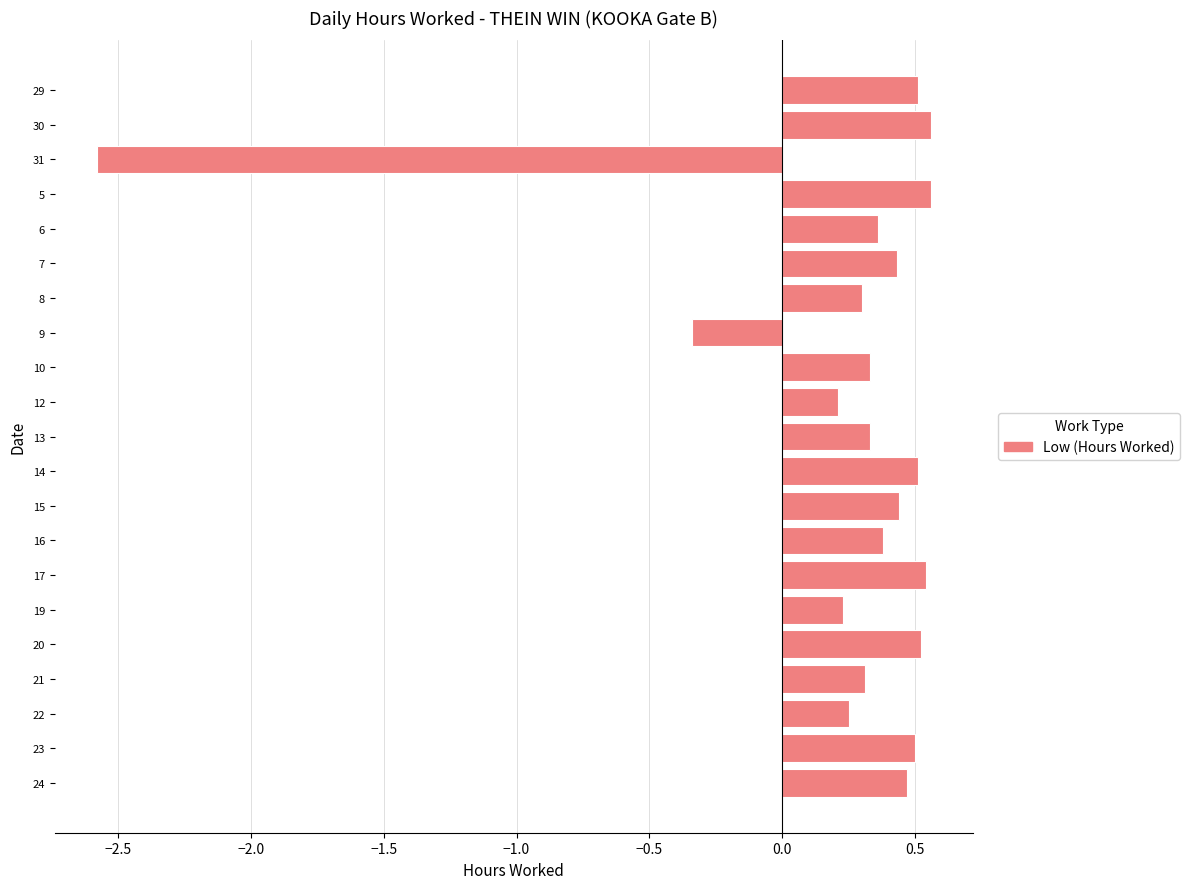

How many bars are there in total?

21